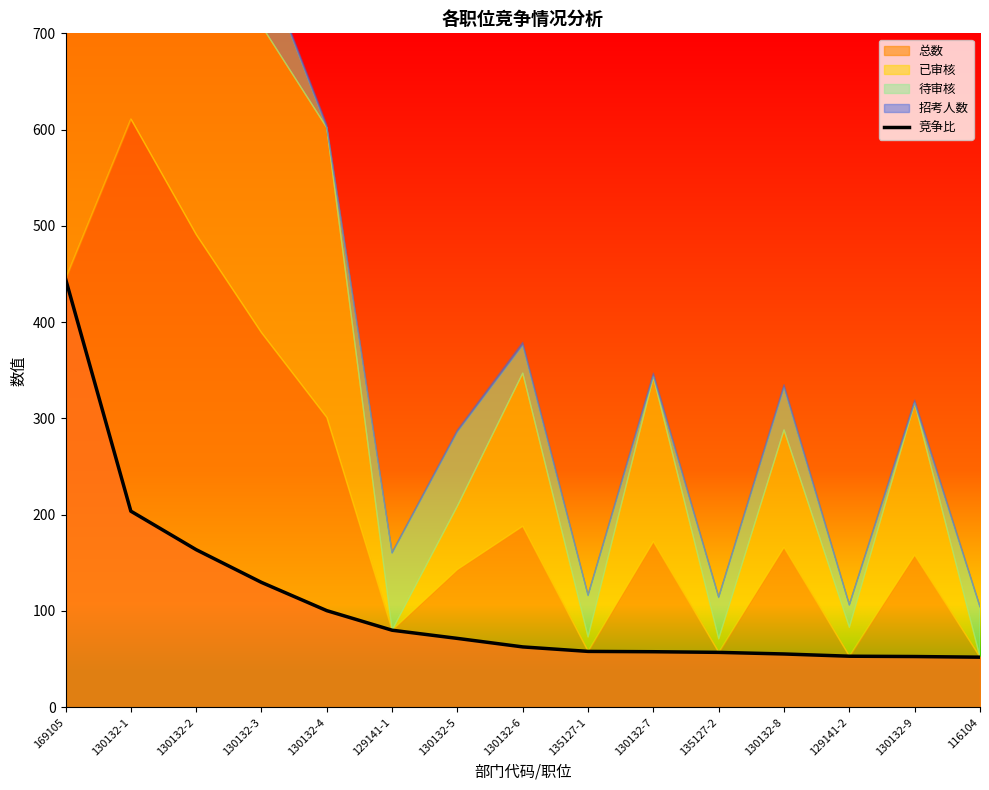

At which label is 竞争比 closest to 248?

130132-1